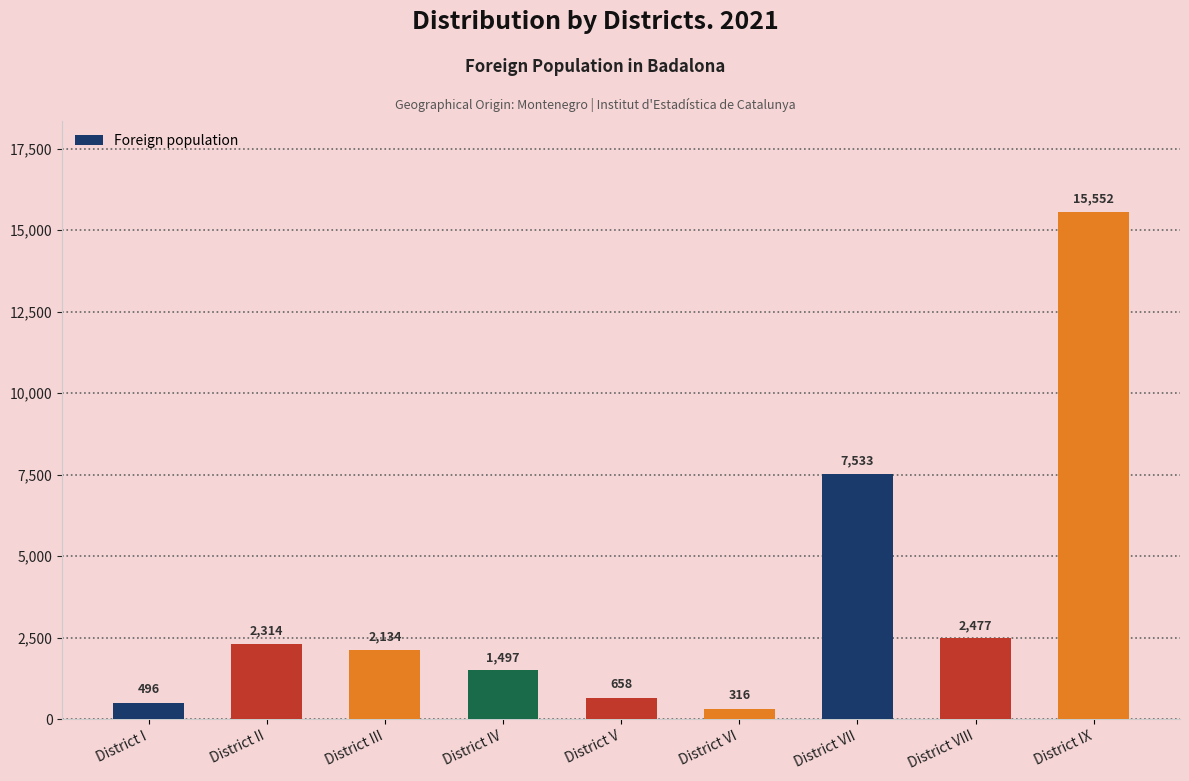

What is the label of the 1st bar from the left?

District I